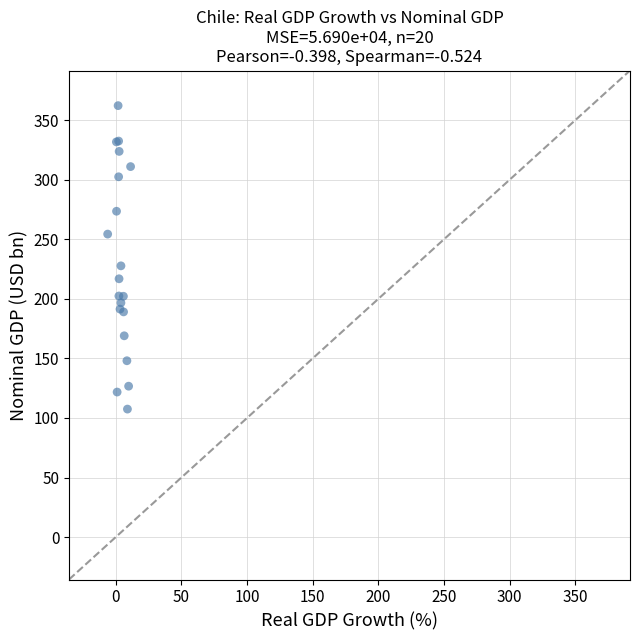

What Y value in the scatter plot is closest to 234?

227.6